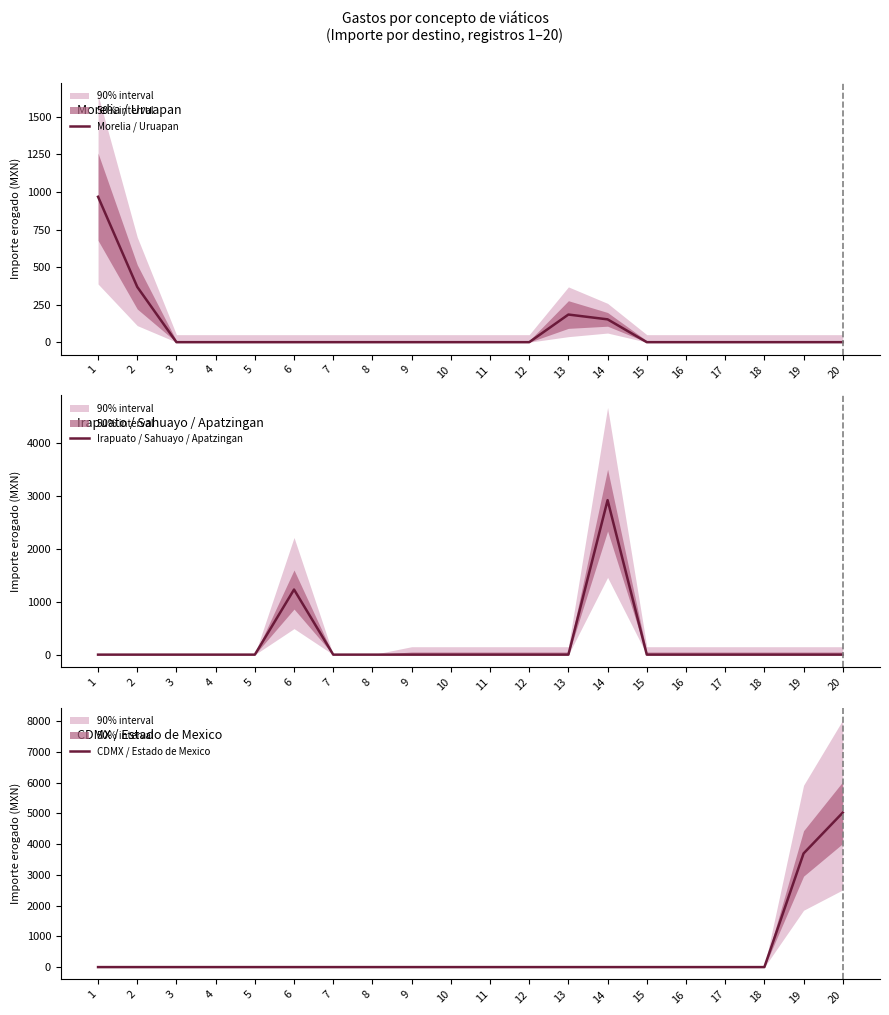

How many categories are shown in the chart?

20